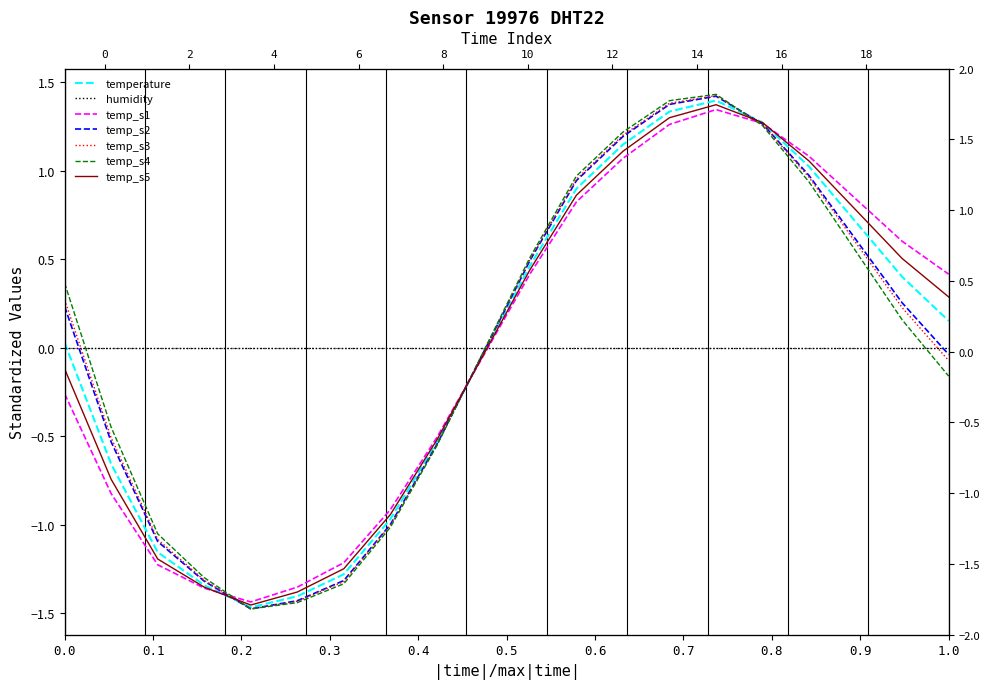

True or false: the data shows -1.3 at 03:00.

True